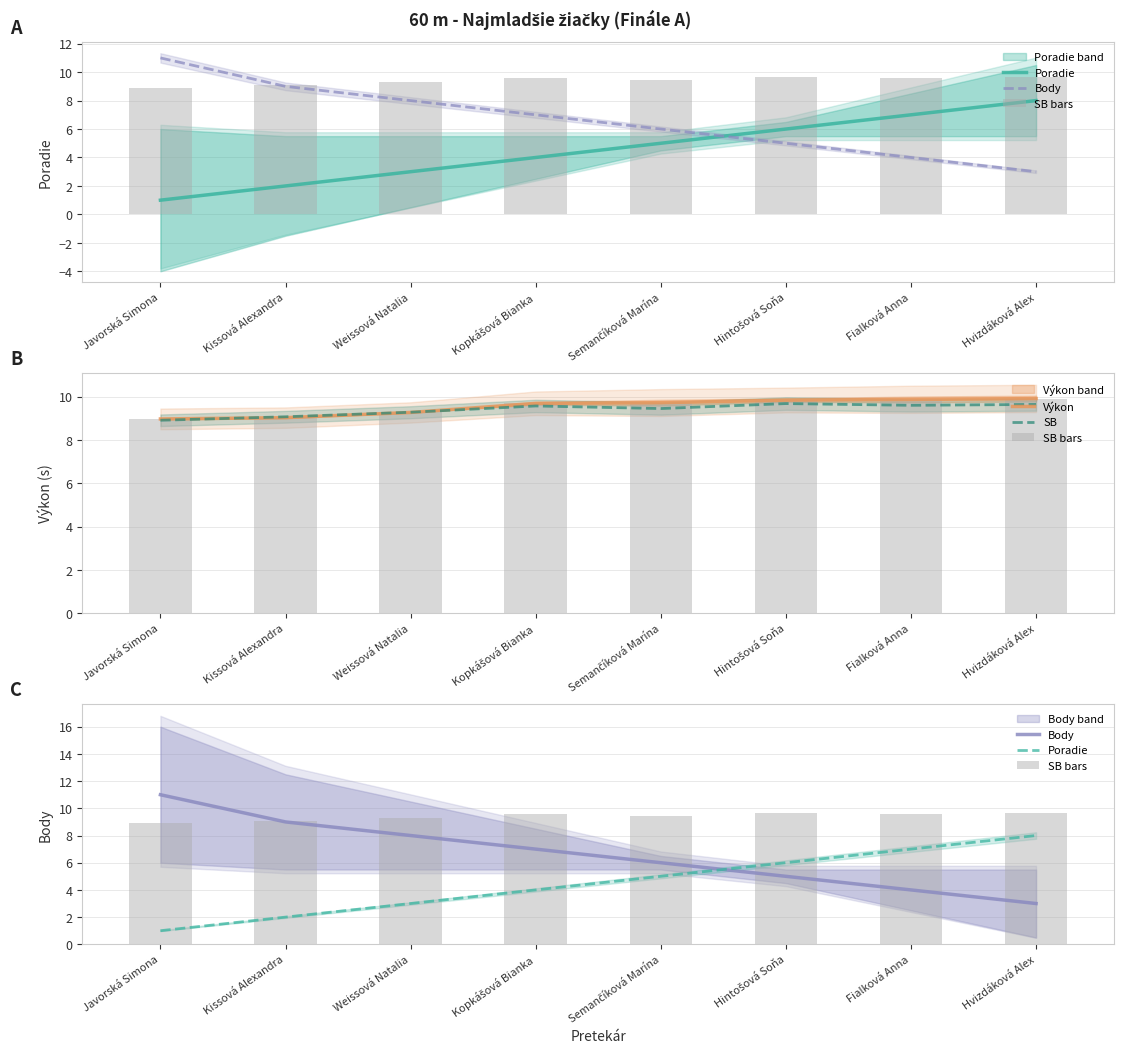

What is the label of the 8th bar from the left?

Hvizdáková Alex